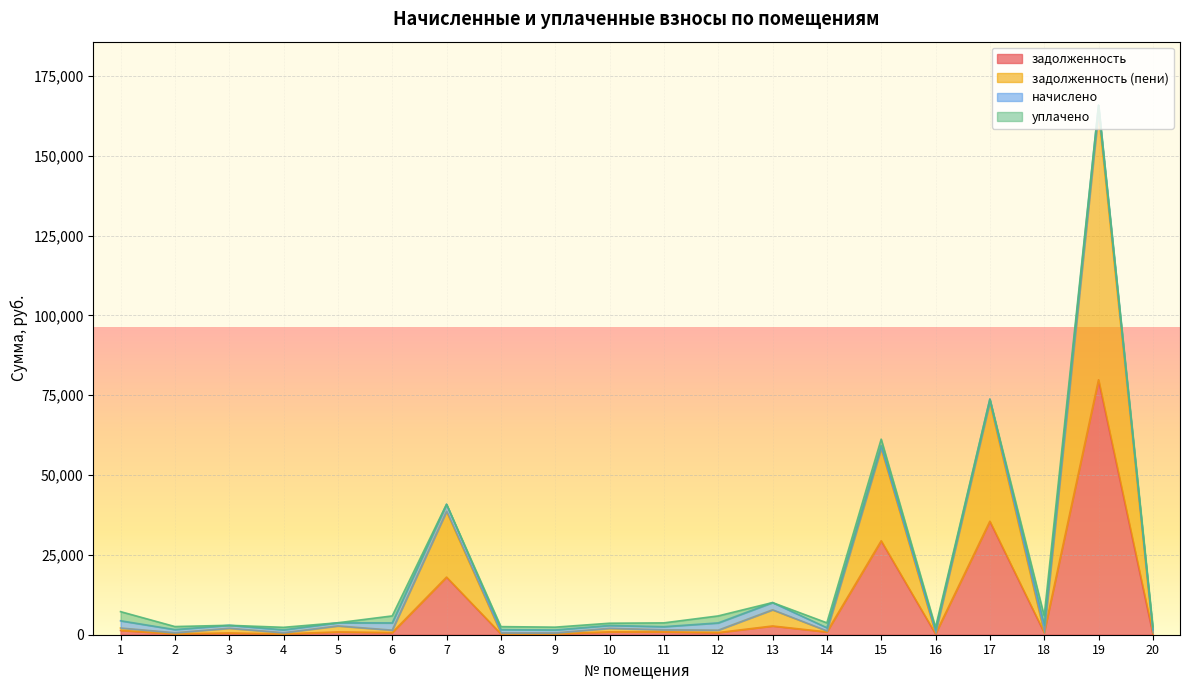

What is the highest value of the задолженность series?

79848.5